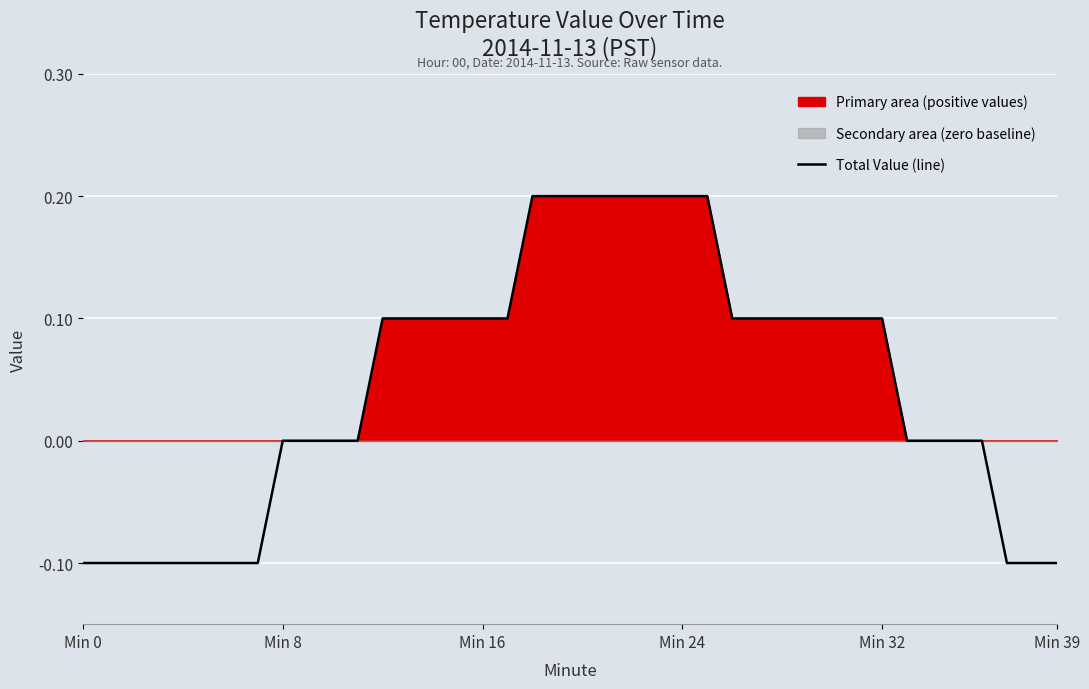

At which category does the chart reach its peak across all series?

18